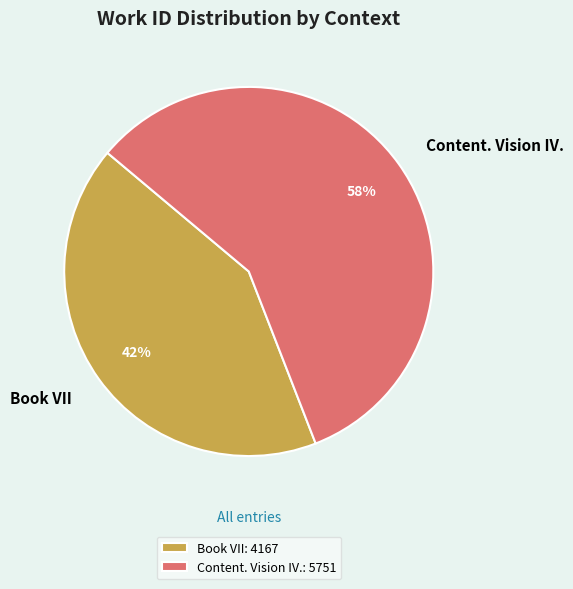

Is Book VII the majority of the pie?

No